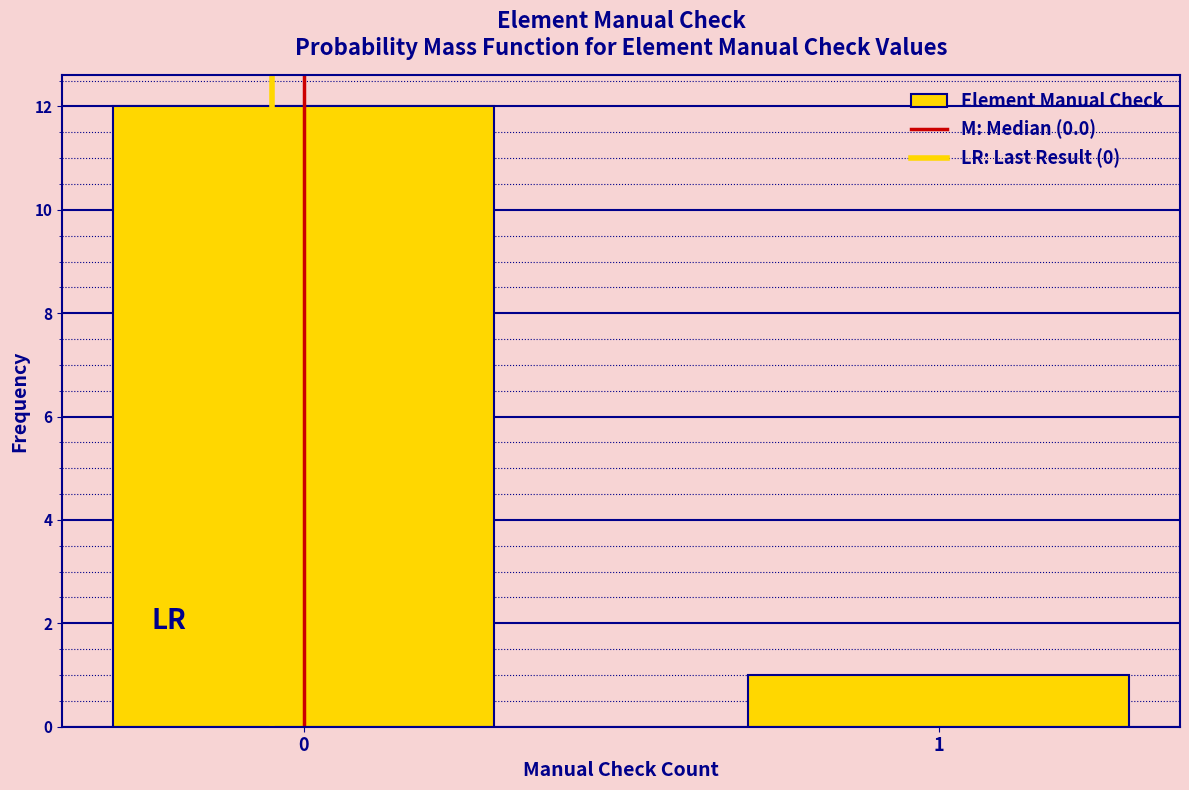

Reading left to right, list all the values displayed in this chart.

0=12	1=1